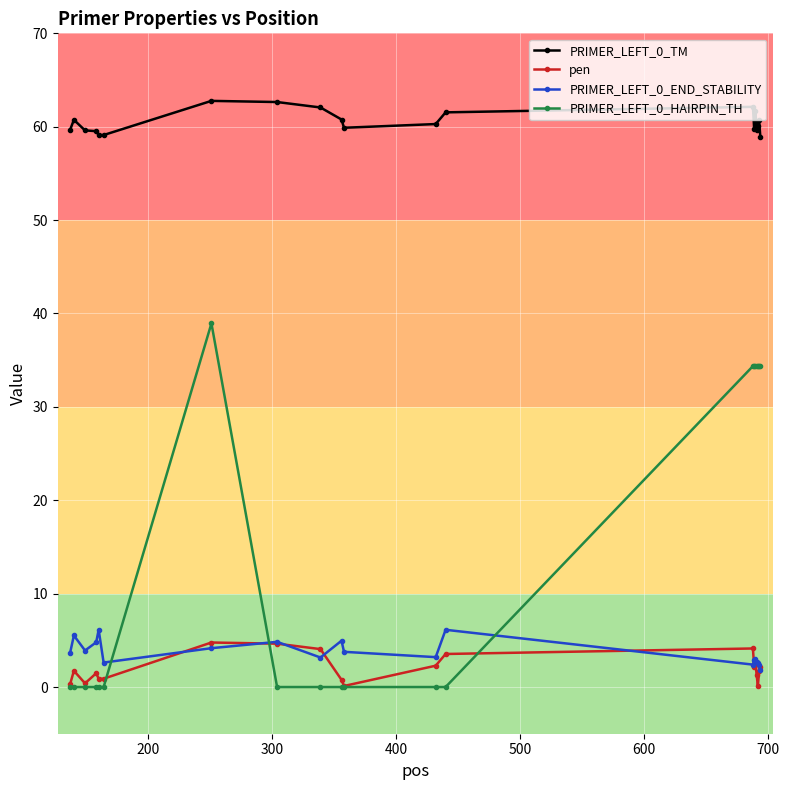

At how many categories does at least one series exceed 56?

20